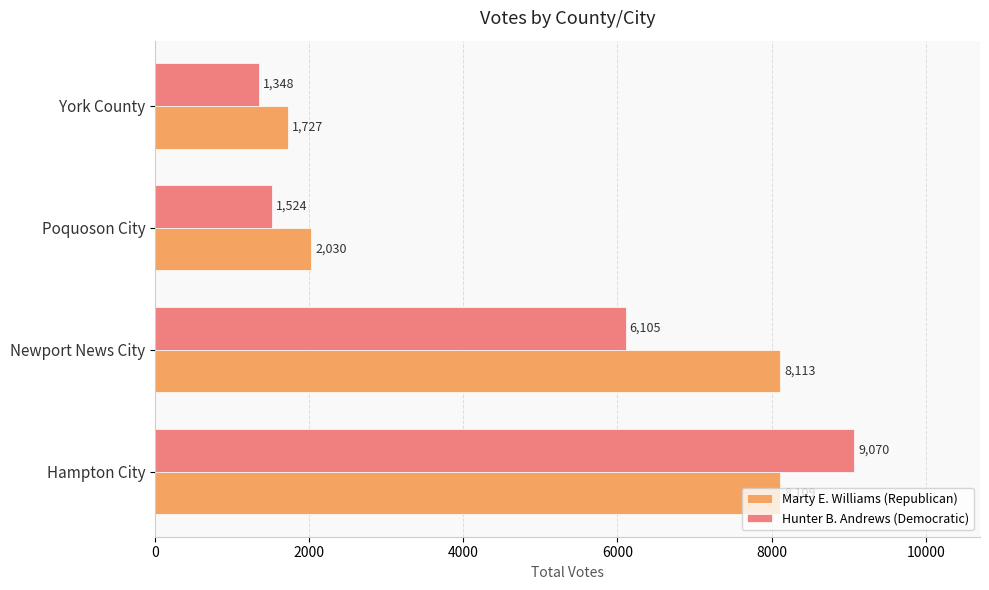

At which category is the sum across all series the highest?

Hampton City